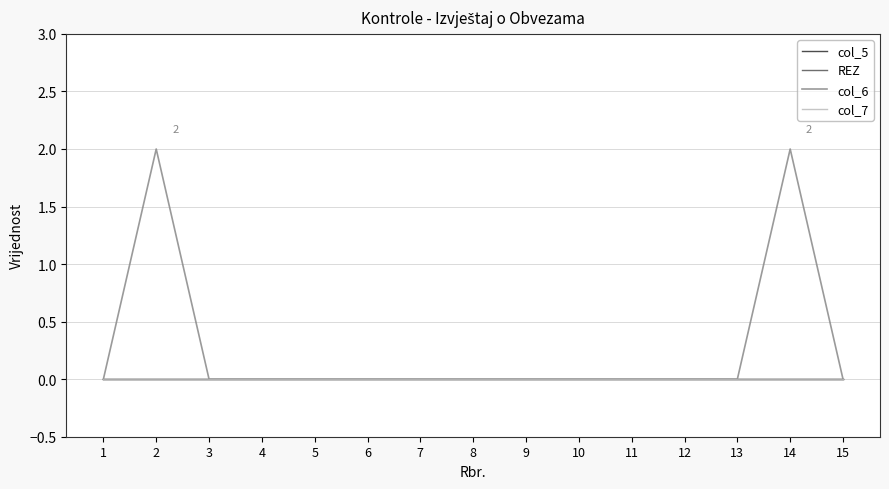

Which series changed the most between 2 and 5?

col_6